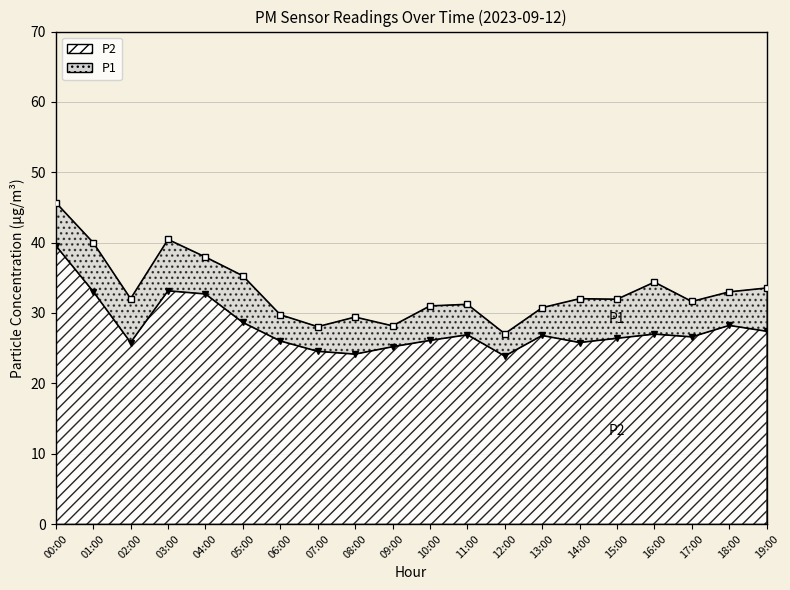

Between 18:00 and 06:00, which is larger?

18:00